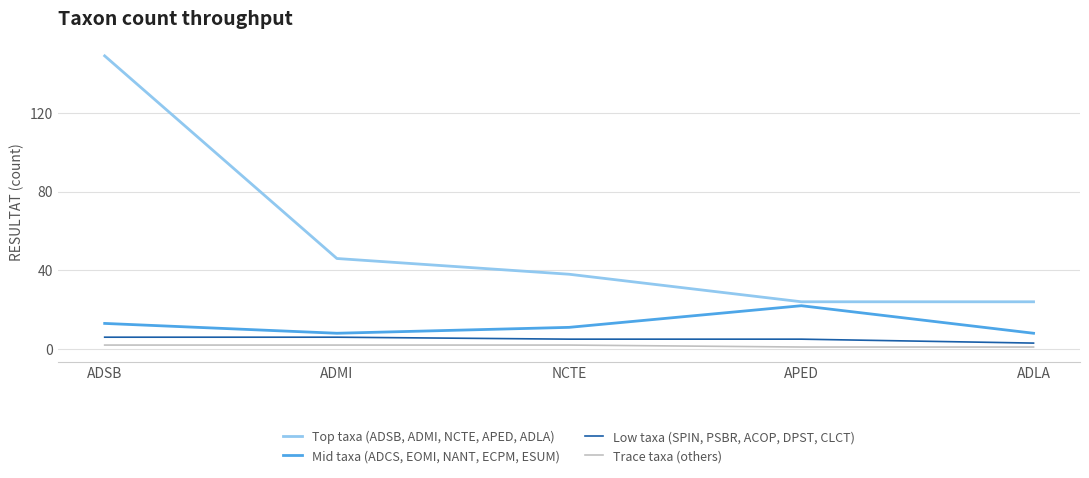

The Mid taxa (ADCS, EOMI, NANT, ECPM, ESUM) series shows 11 at NCTE. True or false?

True